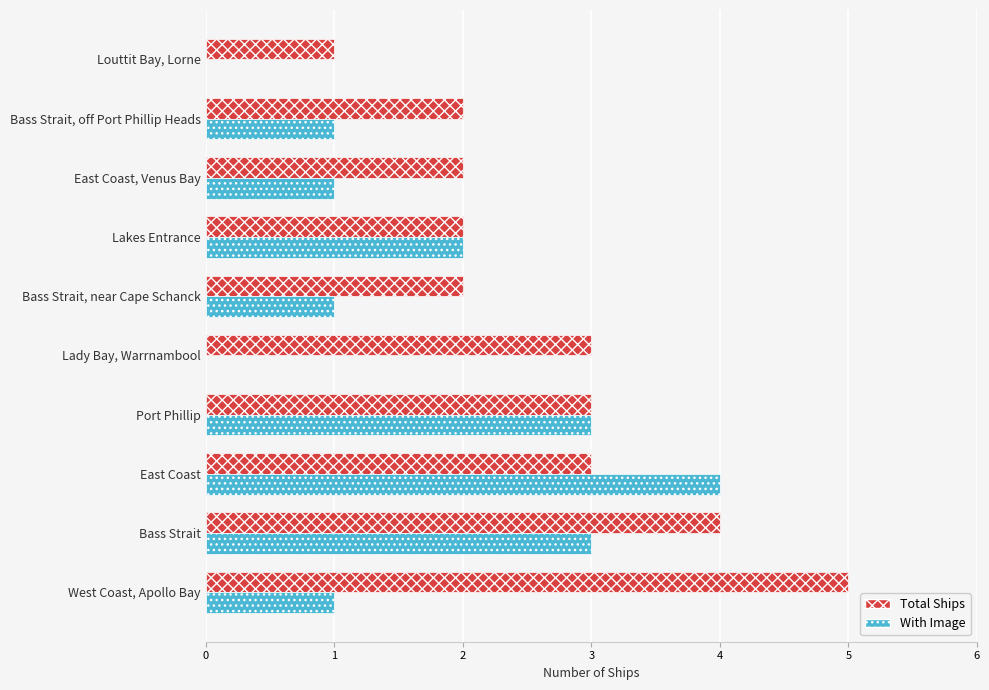

What is the sum of the Total Ships values at Bass Strait, near Cape Schanck and Port Phillip?

5